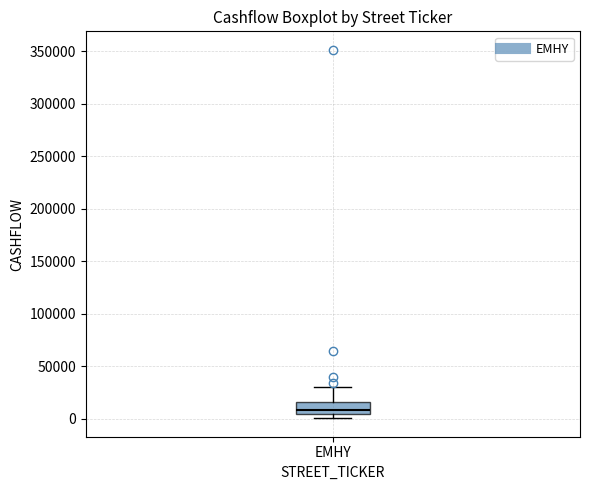

Where does the median line of the box for EMHY sit on the y-axis? The values are not printed on the chart, so give them approximately, as read against the axis.

10000